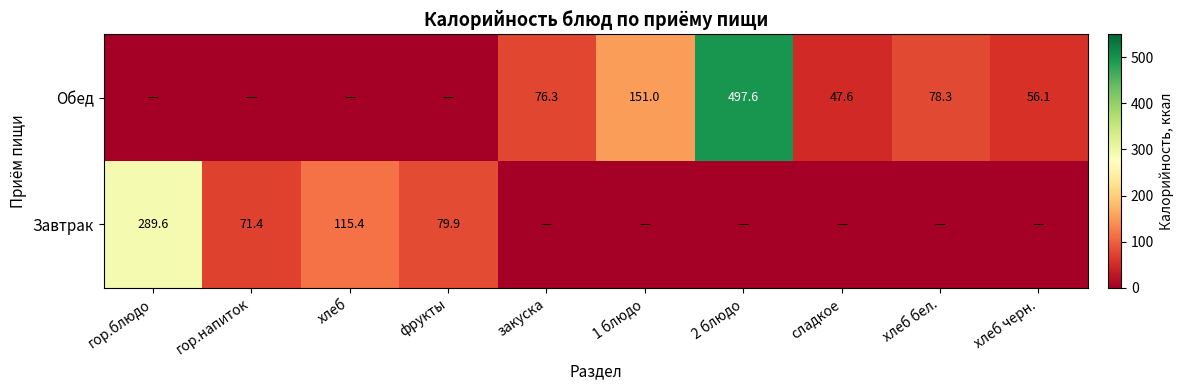

Between закуска and фрукты, which is larger?

фрукты